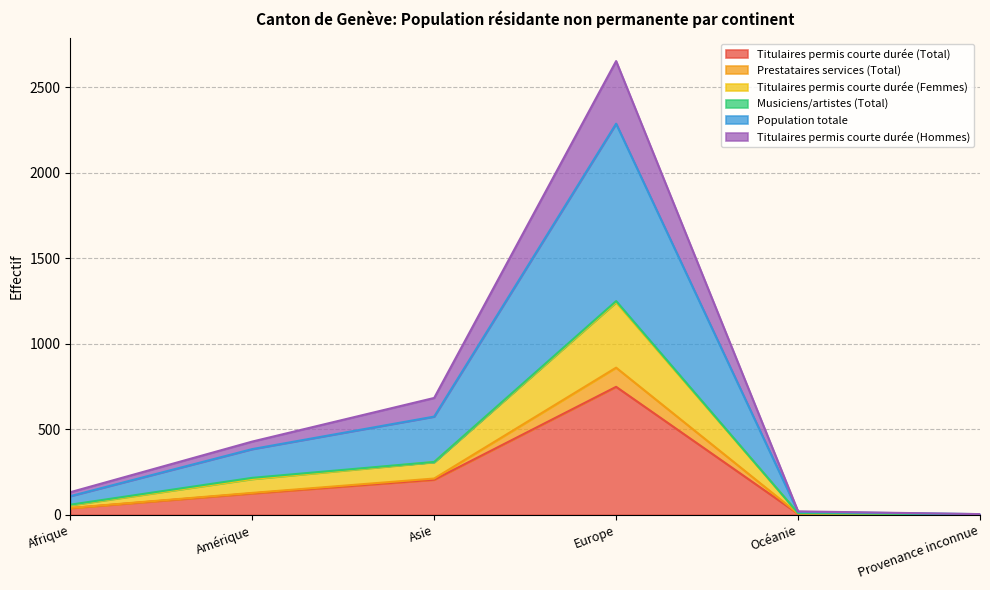

Is the value of Population totale at Asie greater than the value of Prestataires services (Total) at Provenance inconnue?

Yes